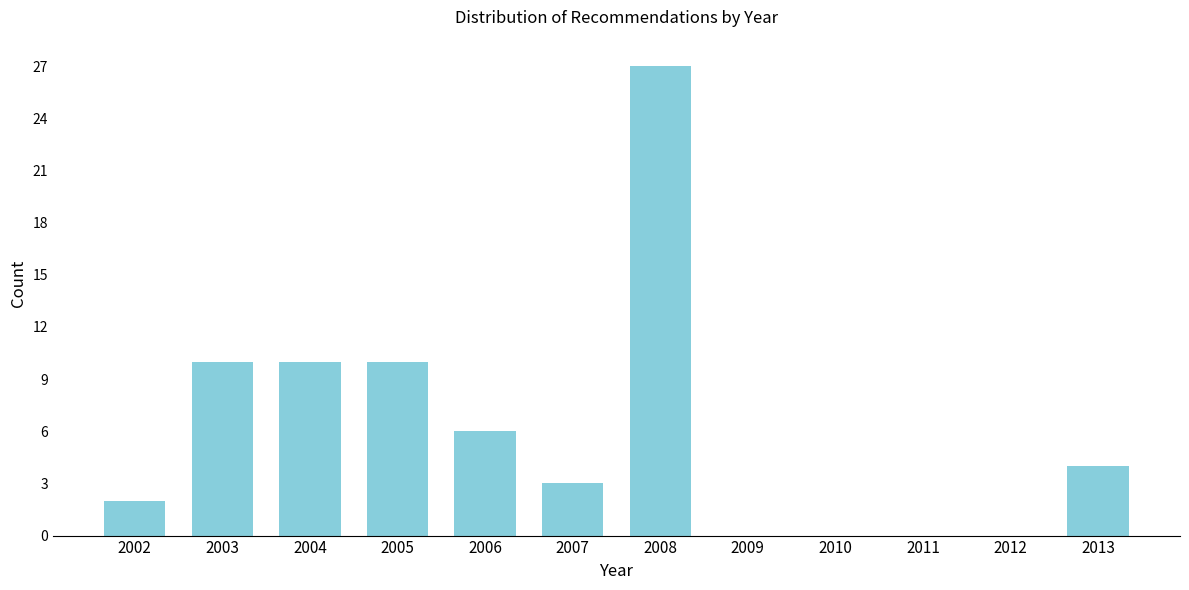

Reading left to right, what are all the values shown in this chart?

2002=2	2003=10	2004=10	2005=10	2006=6	2007=3	2008=27	2009=0	2010=0	2011=0	2012=0	2013=4